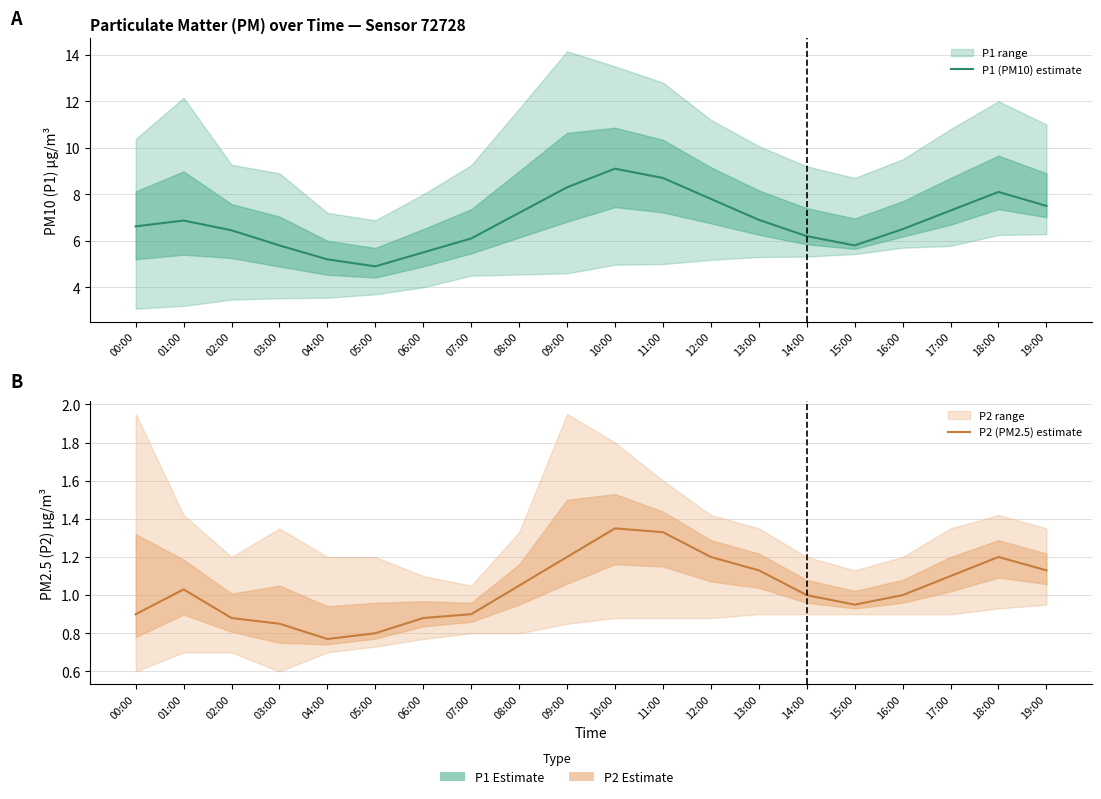

Where does the P2 (PM2.5) estimate series first go above 1?

01:00